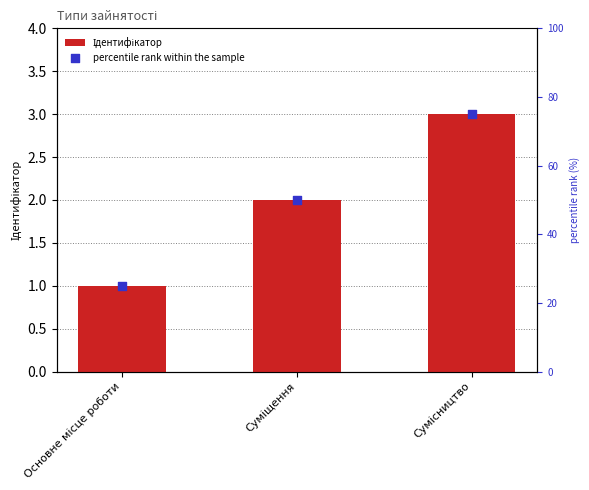

What are all the series names shown in the legend?

Ідентифікатор, percentile rank within the sample